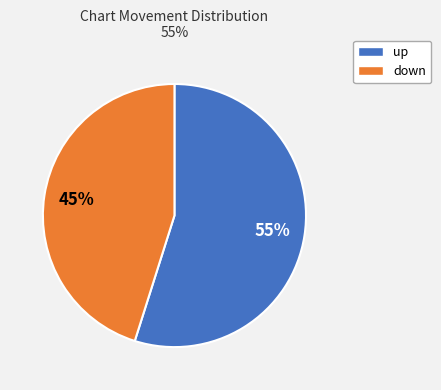

Does any single category account for the majority?

Yes